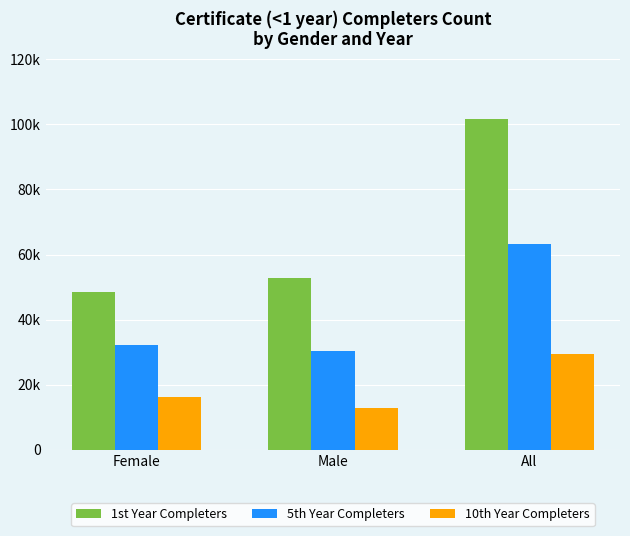

What is the average value of the 1st Year Completers series?

67621